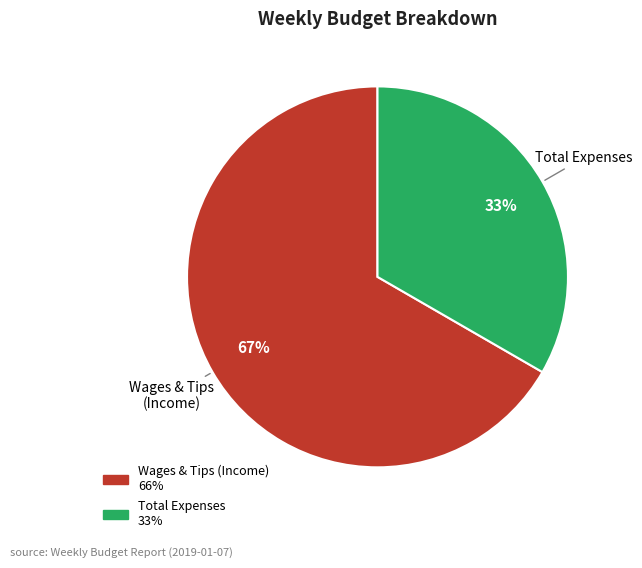

Is there a majority slice in this chart?

Yes